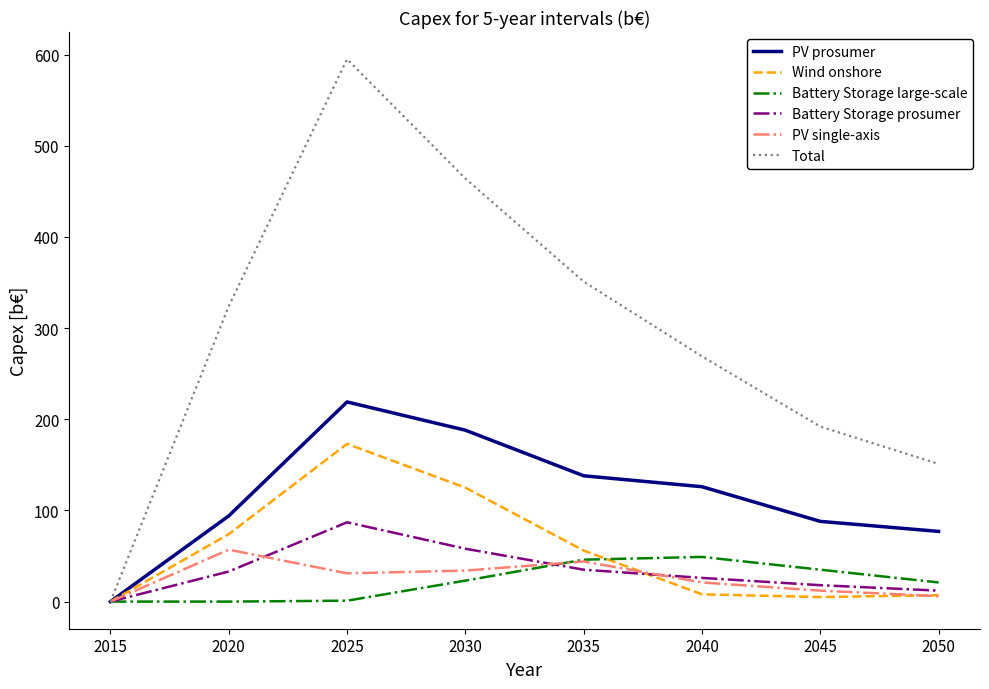

What is the highest value of the Total series?

595